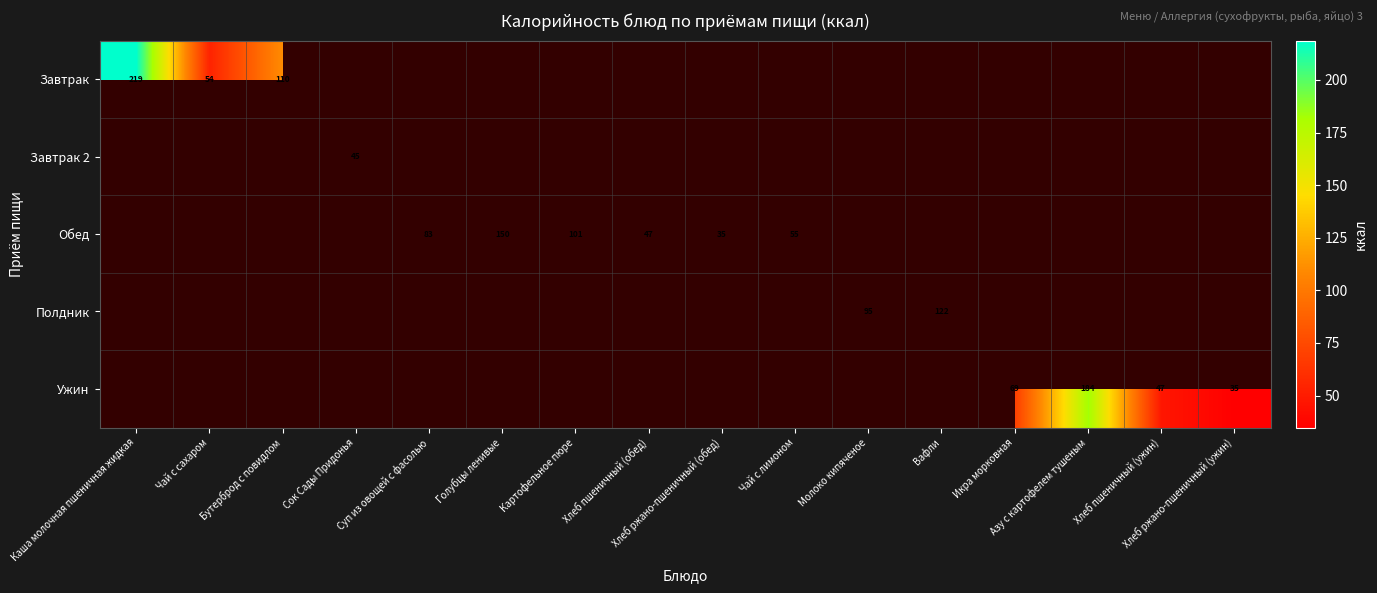

Where does the Обед series first go above 83?

Суп из овощей с фасолью